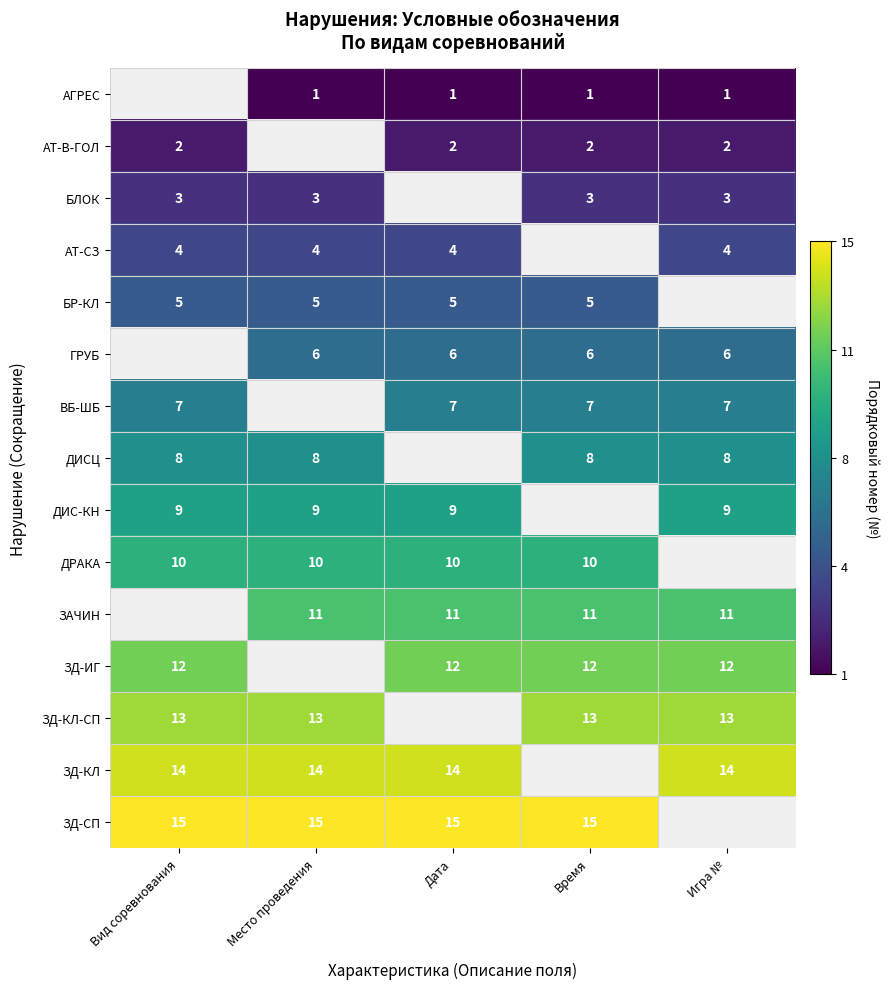

The БР-КЛ series shows 9 at Место проведения. True or false?

False